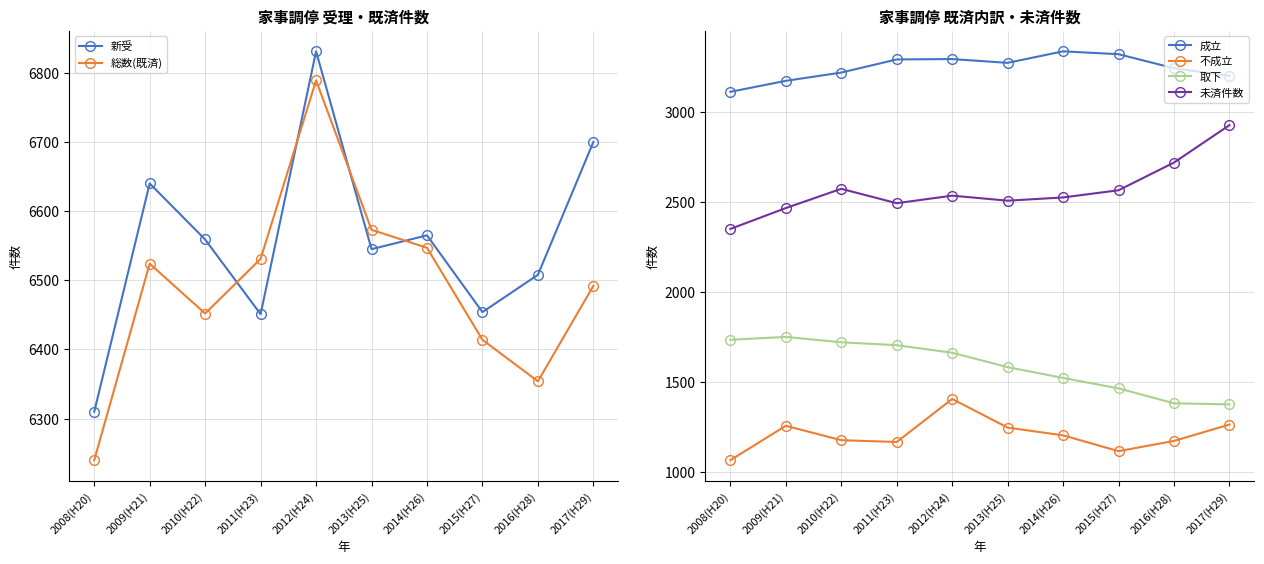

What is the difference between the maximum and minimum values in the 不成立 series?

340